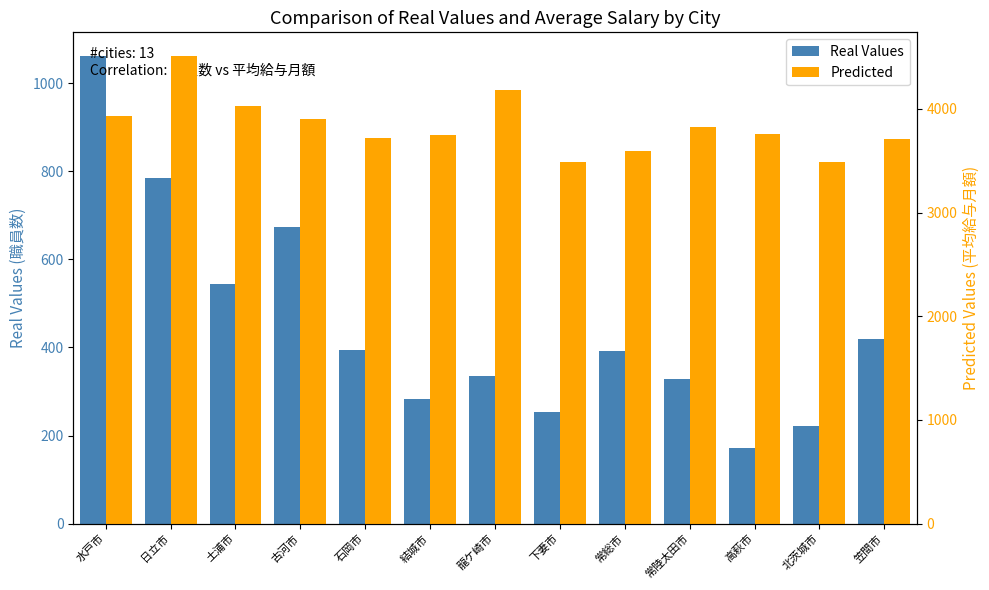

Which series has the largest total across all categories?

Predicted